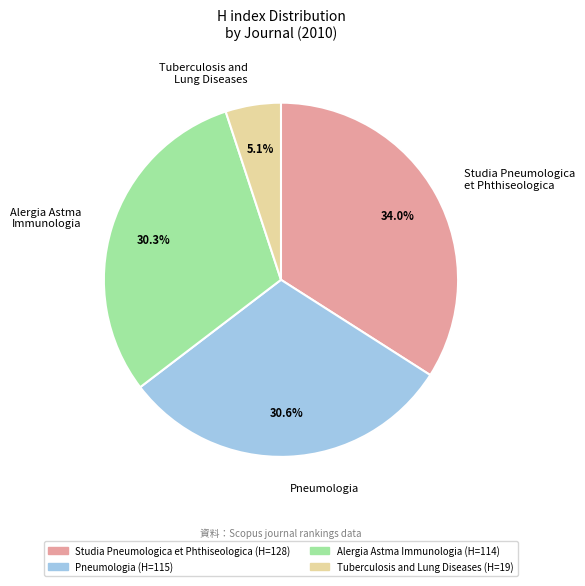

Which category has the smallest portion of the pie?

Tuberculosis and Lung Diseases